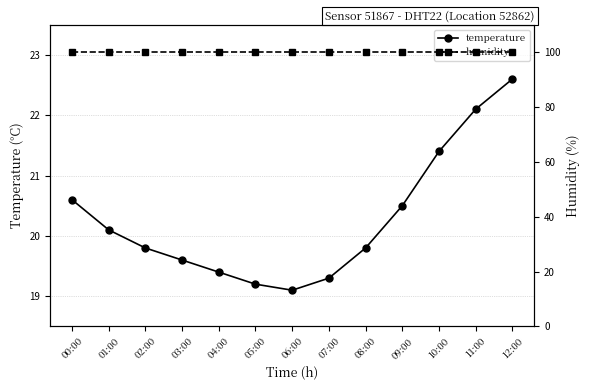

Reading left to right, transcribe all the data shown in this chart.

temperature: 00:00=20.6	01:00=20.1	02:00=19.8	03:00=19.6	04:00=19.4	05:00=19.2	06:00=19.1	07:00=19.3	08:00=19.8	09:00=20.5	10:00=21.4	11:00=22.1	12:00=22.6
humidity: 00:00=99.9	01:00=99.9	02:00=99.9	03:00=99.9	04:00=99.9	05:00=99.9	06:00=99.9	07:00=99.9	08:00=99.9	09:00=99.9	10:00=99.9	11:00=99.9	12:00=99.9